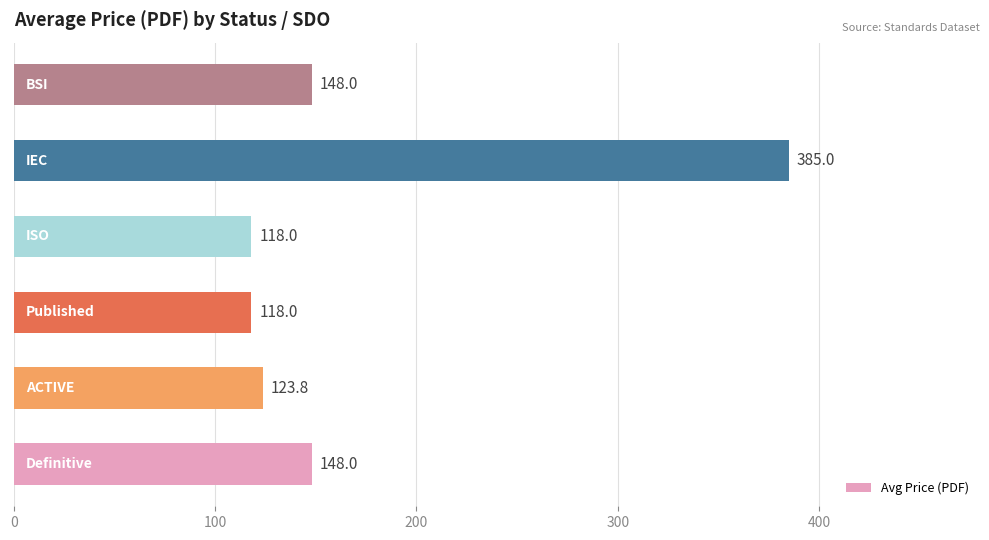

What is the average value?

173.5